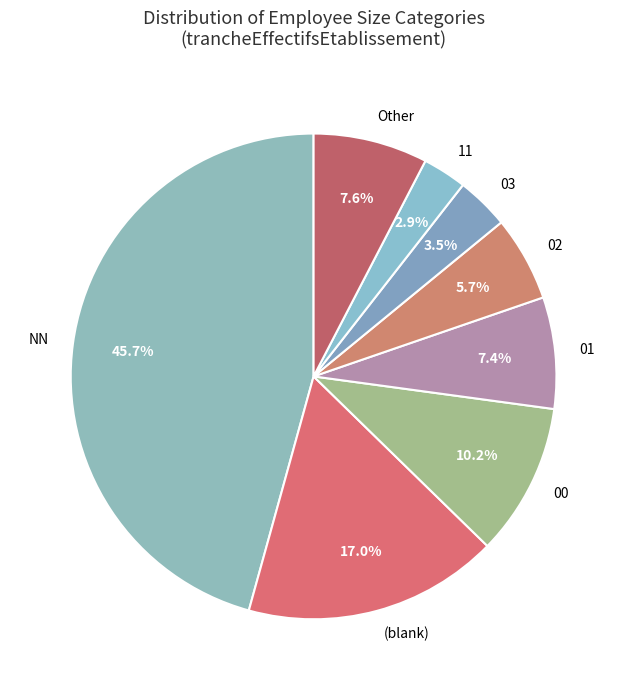

Does 02 account for over 50% of the chart?

No